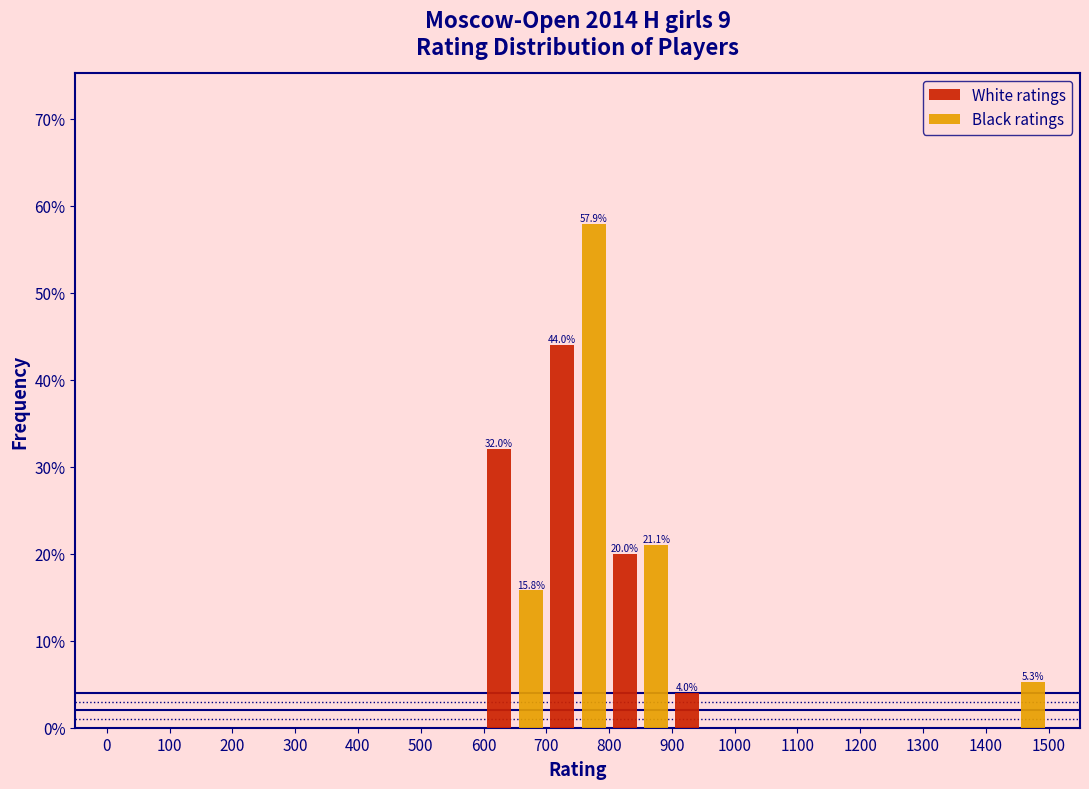

In the White ratings series, which range on the x-axis has the tallest bar?

700 to 800